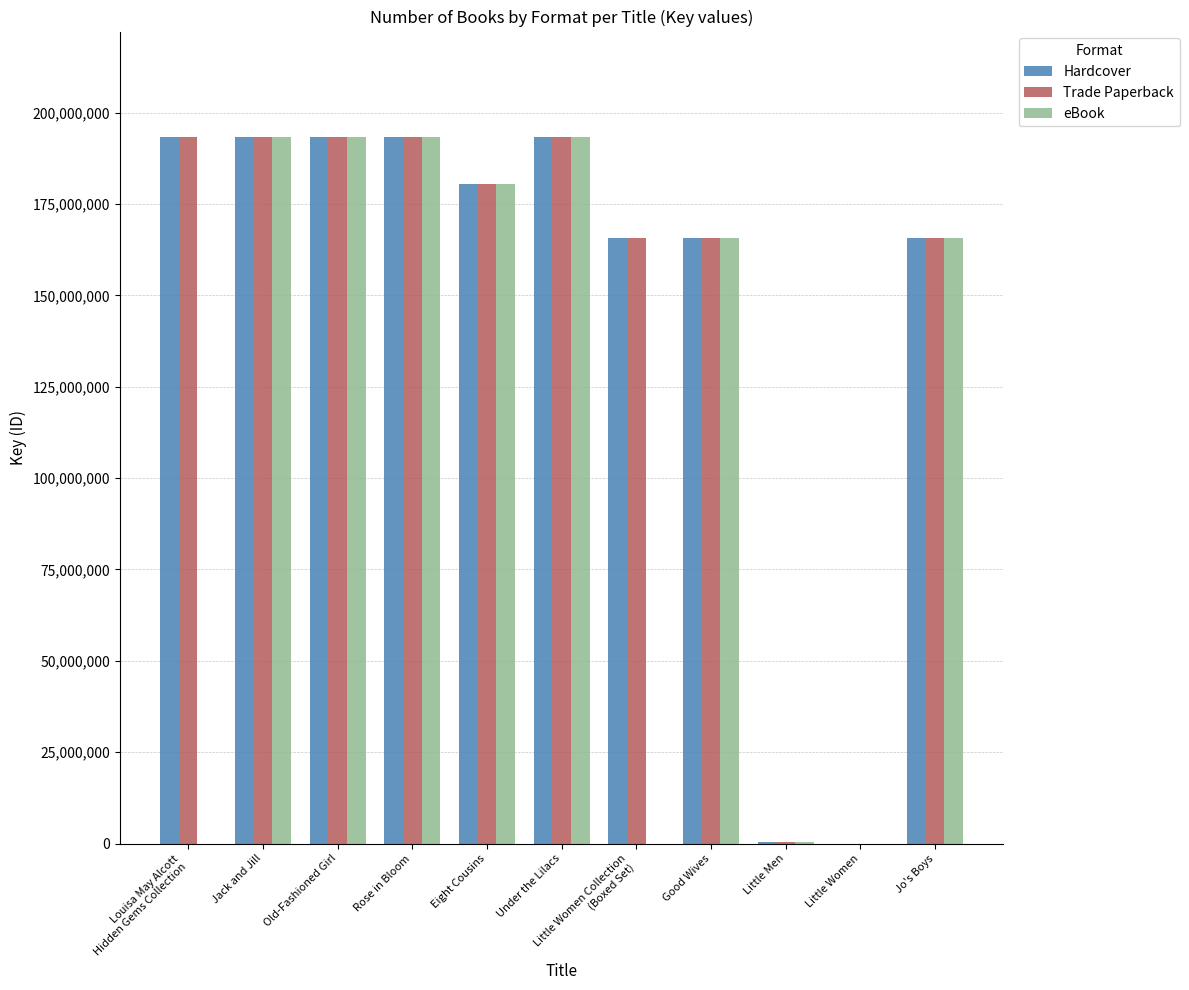

What is the difference between the Trade Paperback values at Jack and Jill and Little Women?

193215244